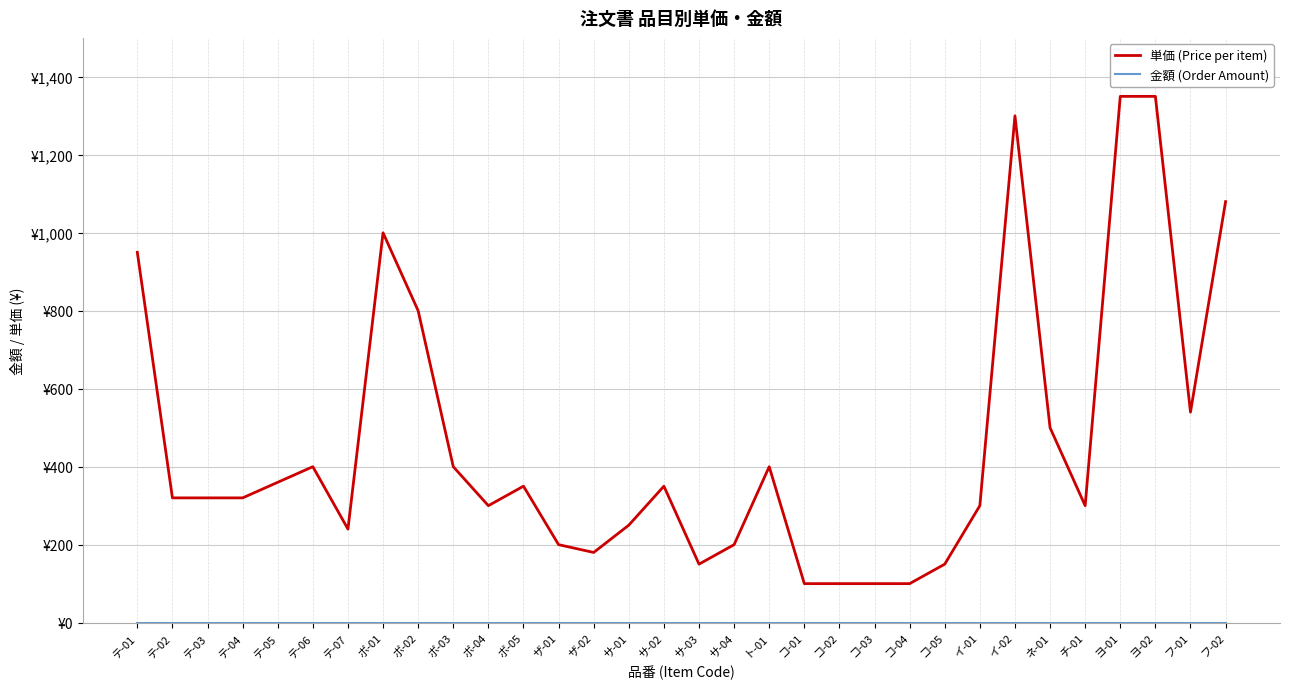

Which category has the lowest value in the 単価 (Price per item) series?

コ-01